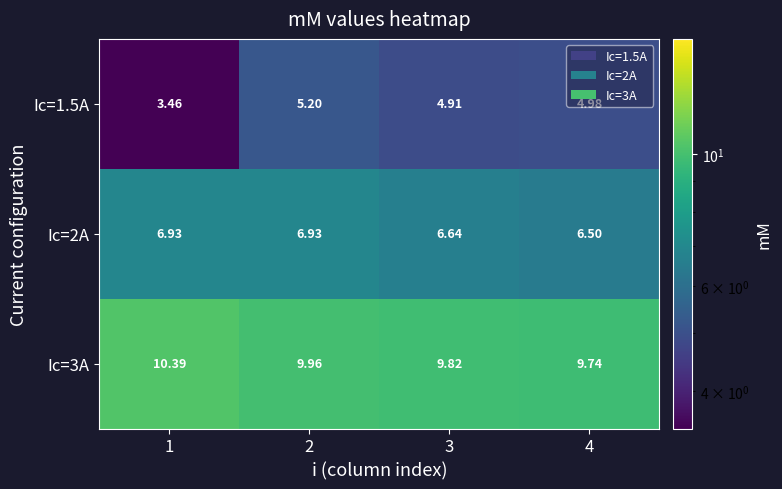

What is the total value across all series at 4?

21.2